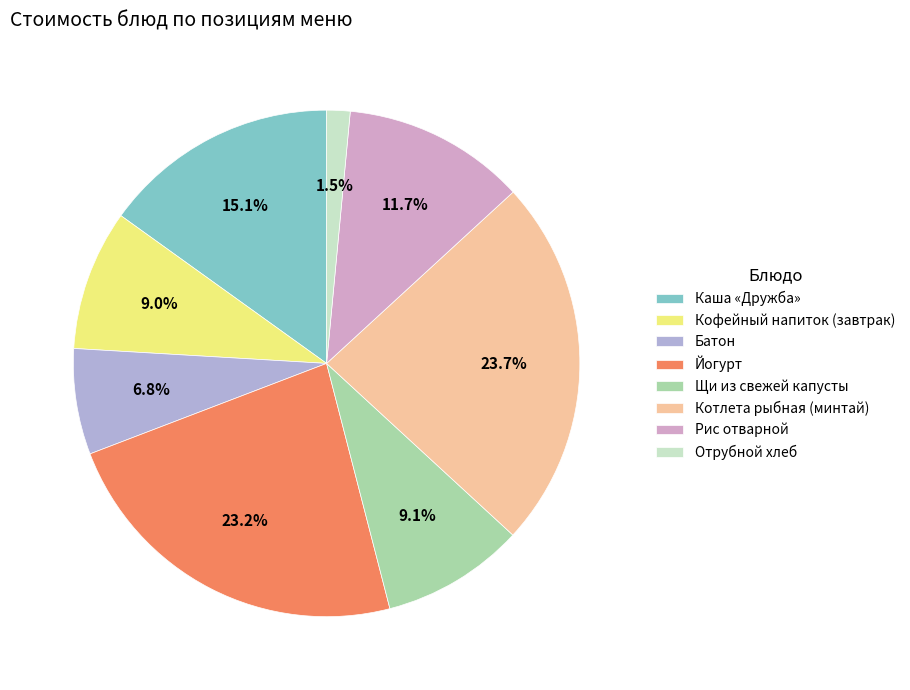

How many slices are in this pie chart?

8